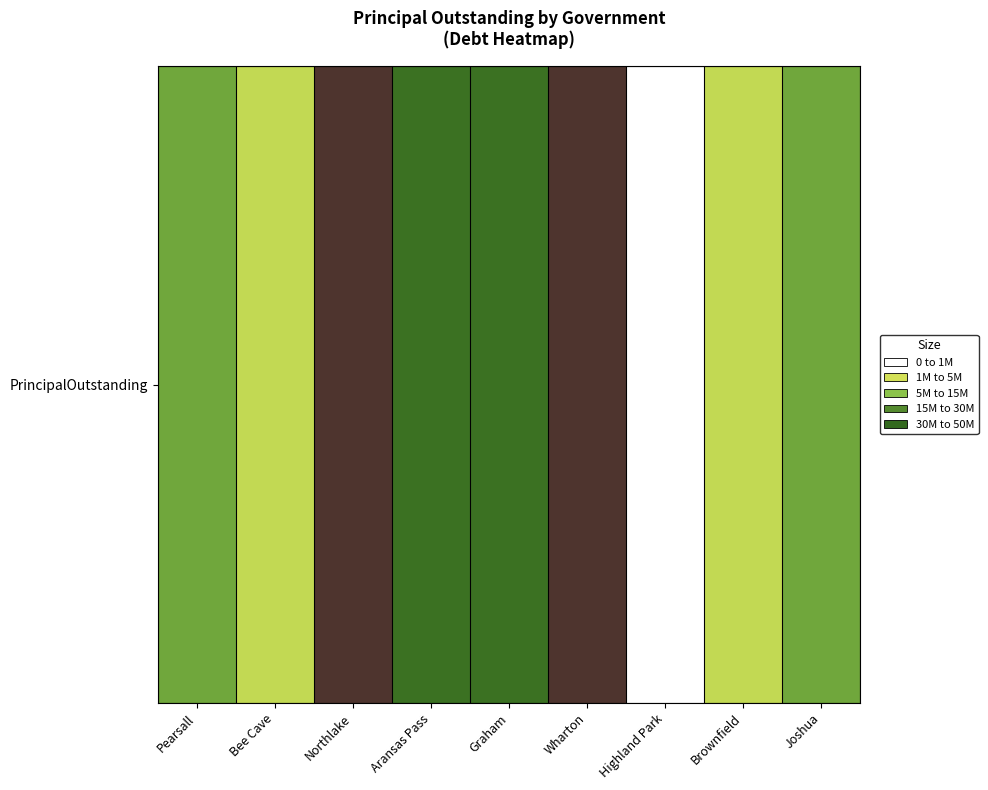

What is the greatest value displayed?

42170000